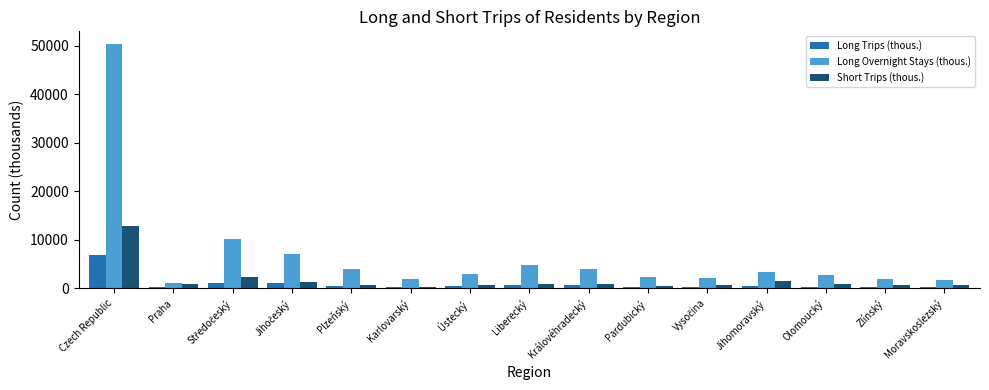

Which series has the largest range (max minus min)?

Long Overnight Stays (thous.)